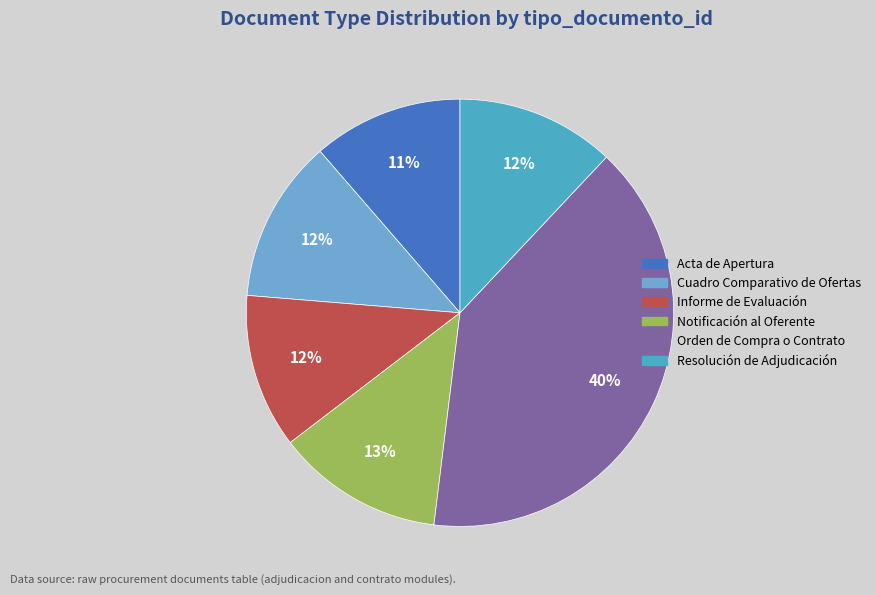

How many slices are in this pie chart?

6